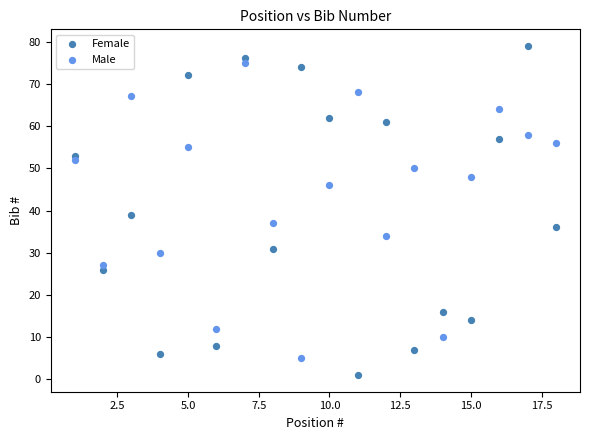

What are all the series names shown in the legend?

Female, Male